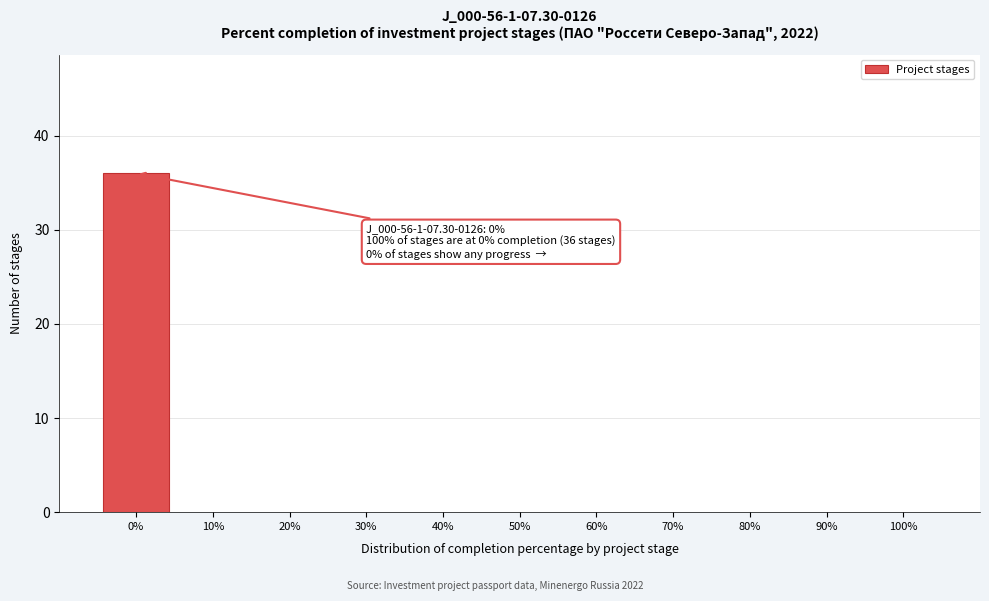

Over which range of the x-axis is the bar tallest?

-5 to 5